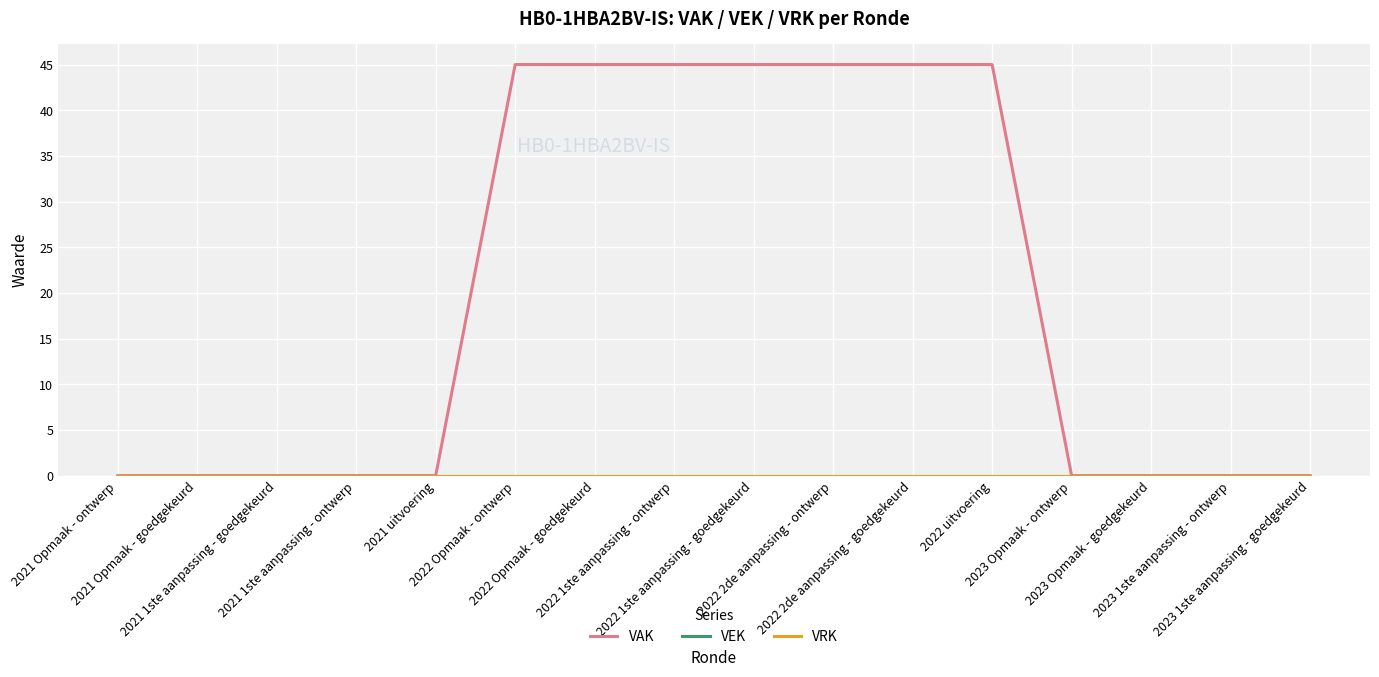

Does the chart have visible grid lines?

Yes